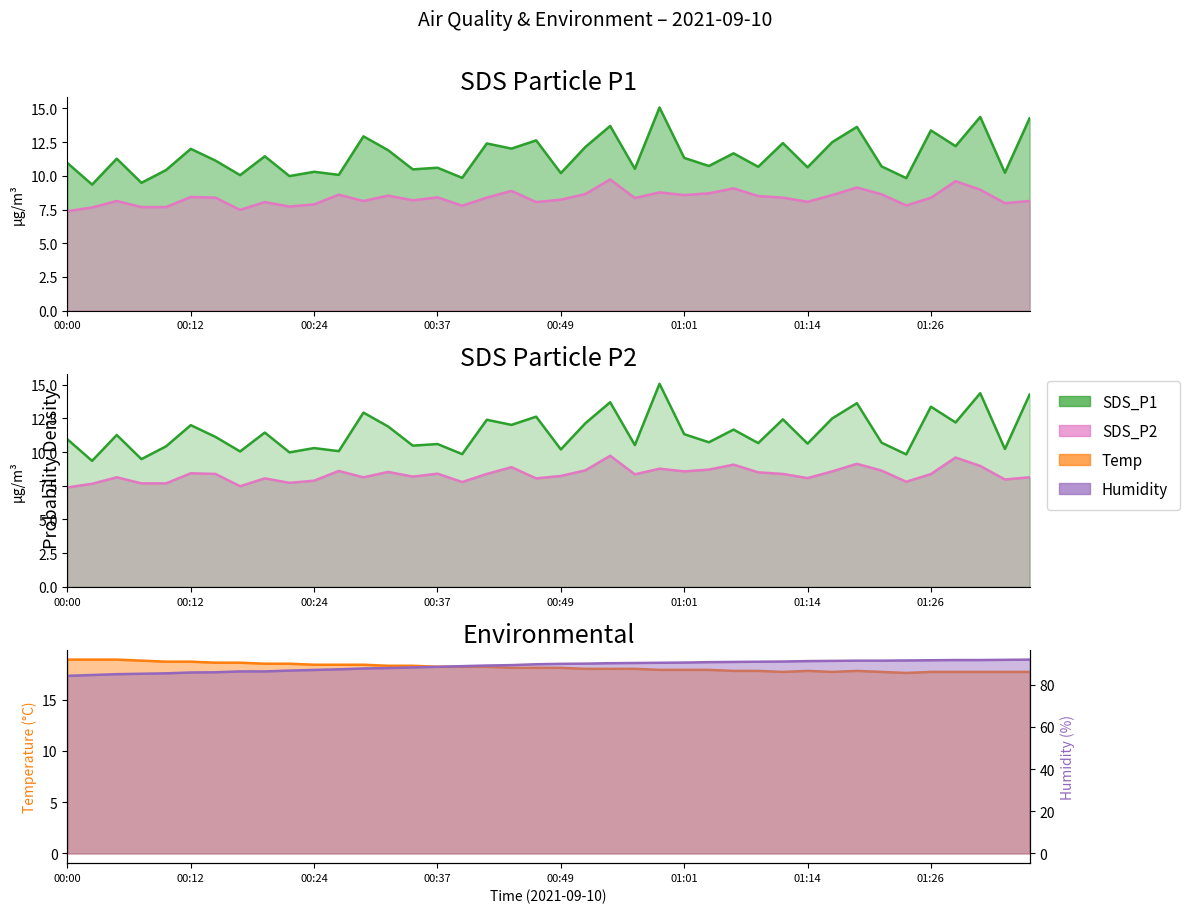

Which has a higher value, 00:39 or 00:10?

00:10